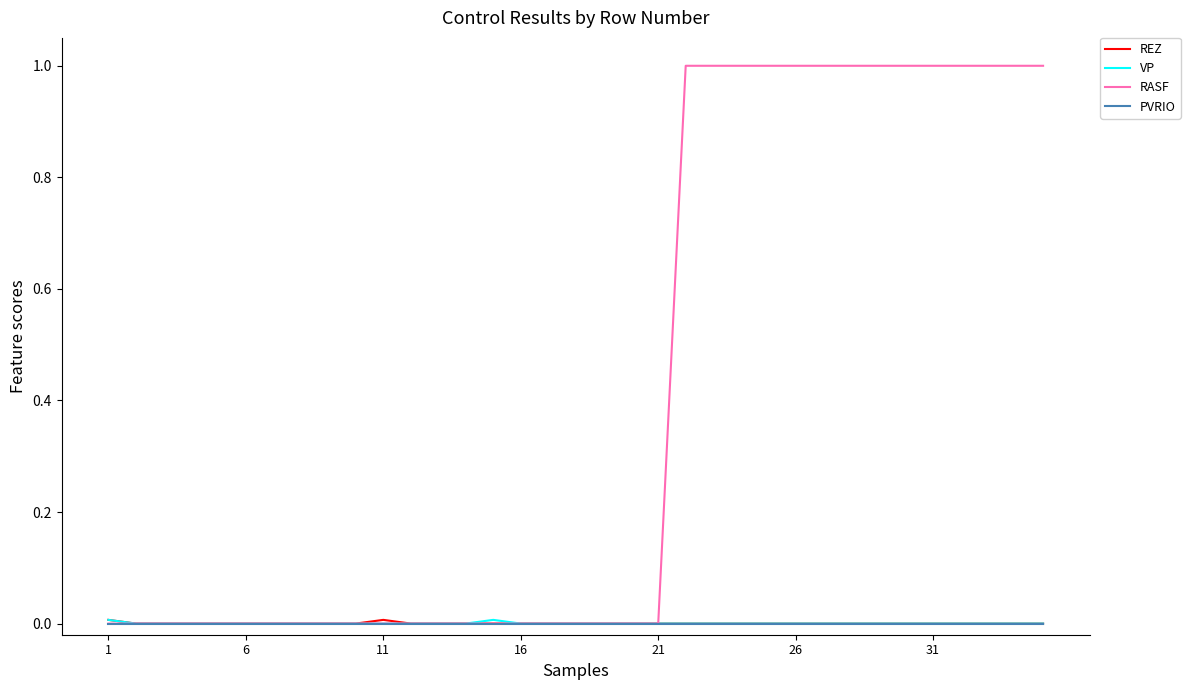

Which series has the largest total across all categories?

RASF